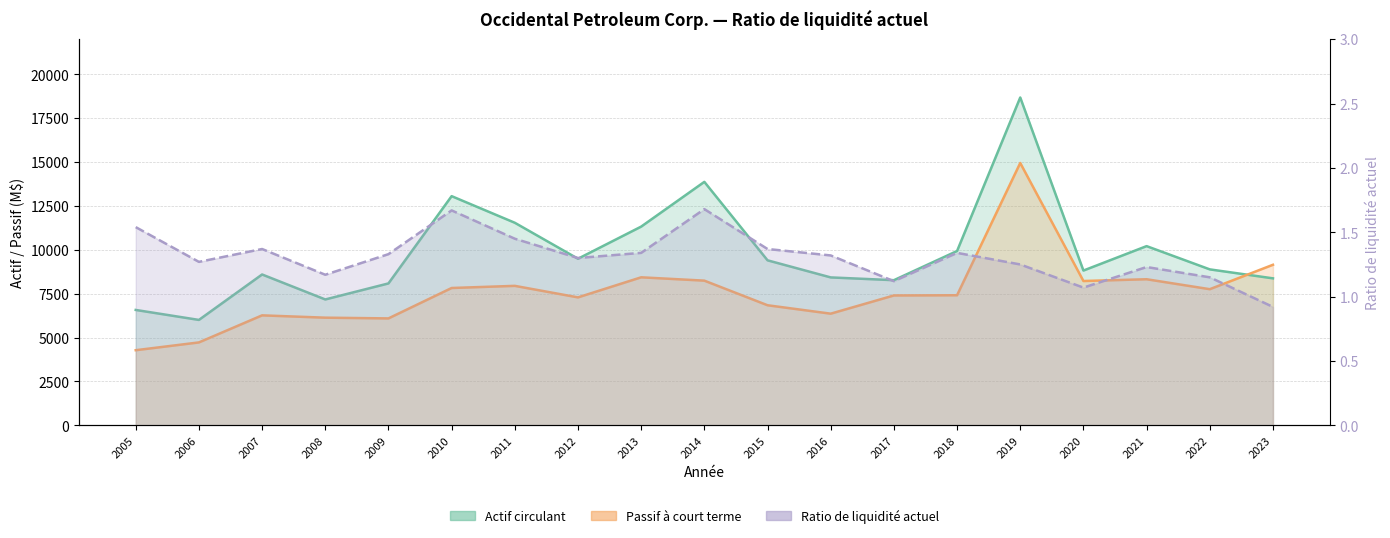

What is the difference between the Ratio de liquidité actuel values at 2021 and 2017?

0.1